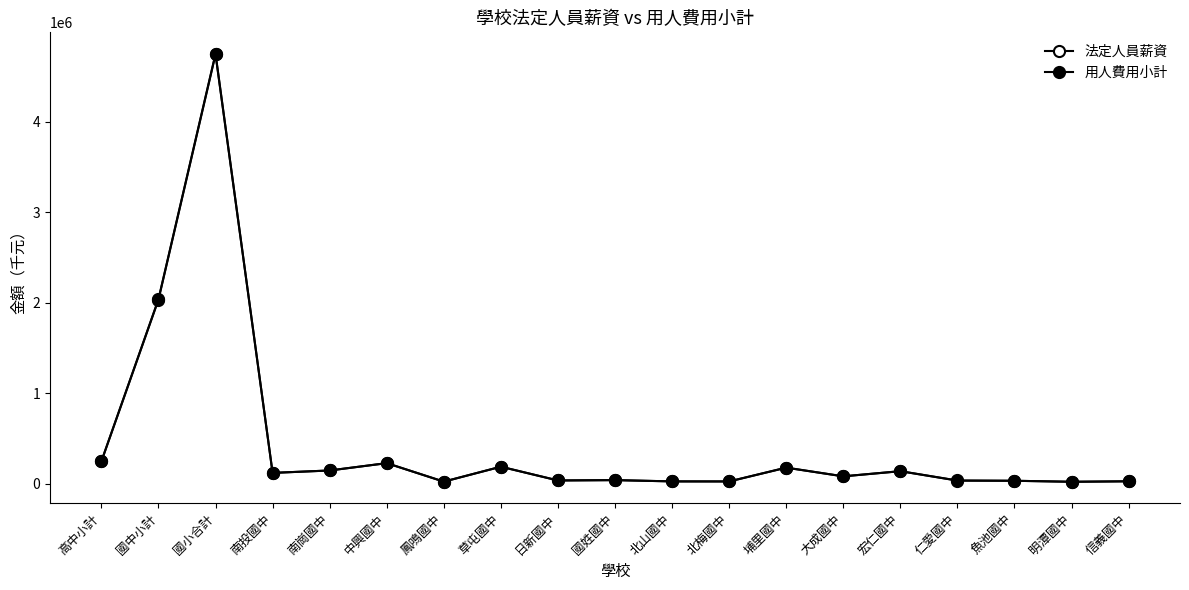

Does the chart have visible grid lines?

No